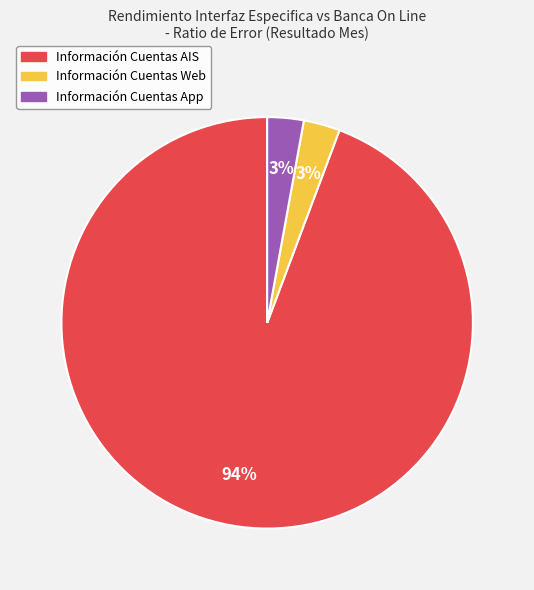

To the nearest percent, what portion does Información Cuentas AIS represent?

94%